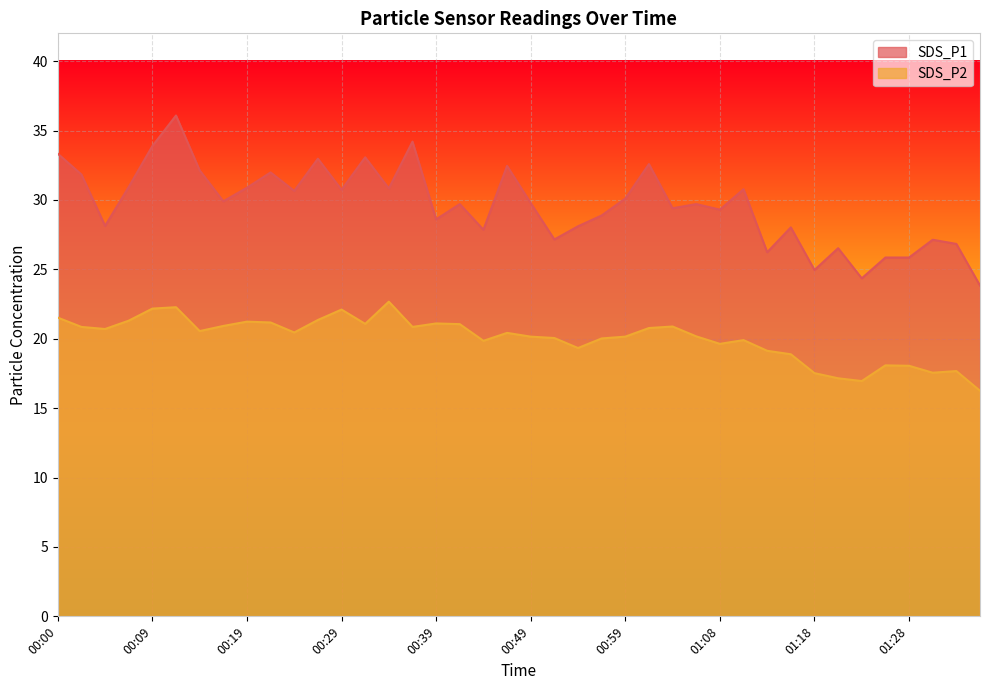

Where is SDS_P2 nearest to the value 19?

01:16